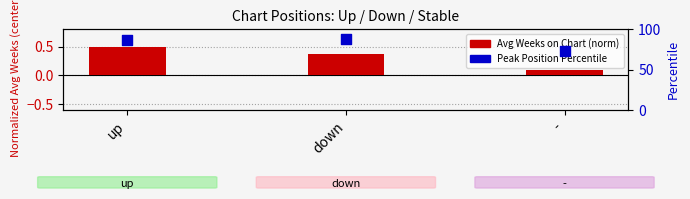

Which series has the widest spread of Y values?

Peak Position Percentile